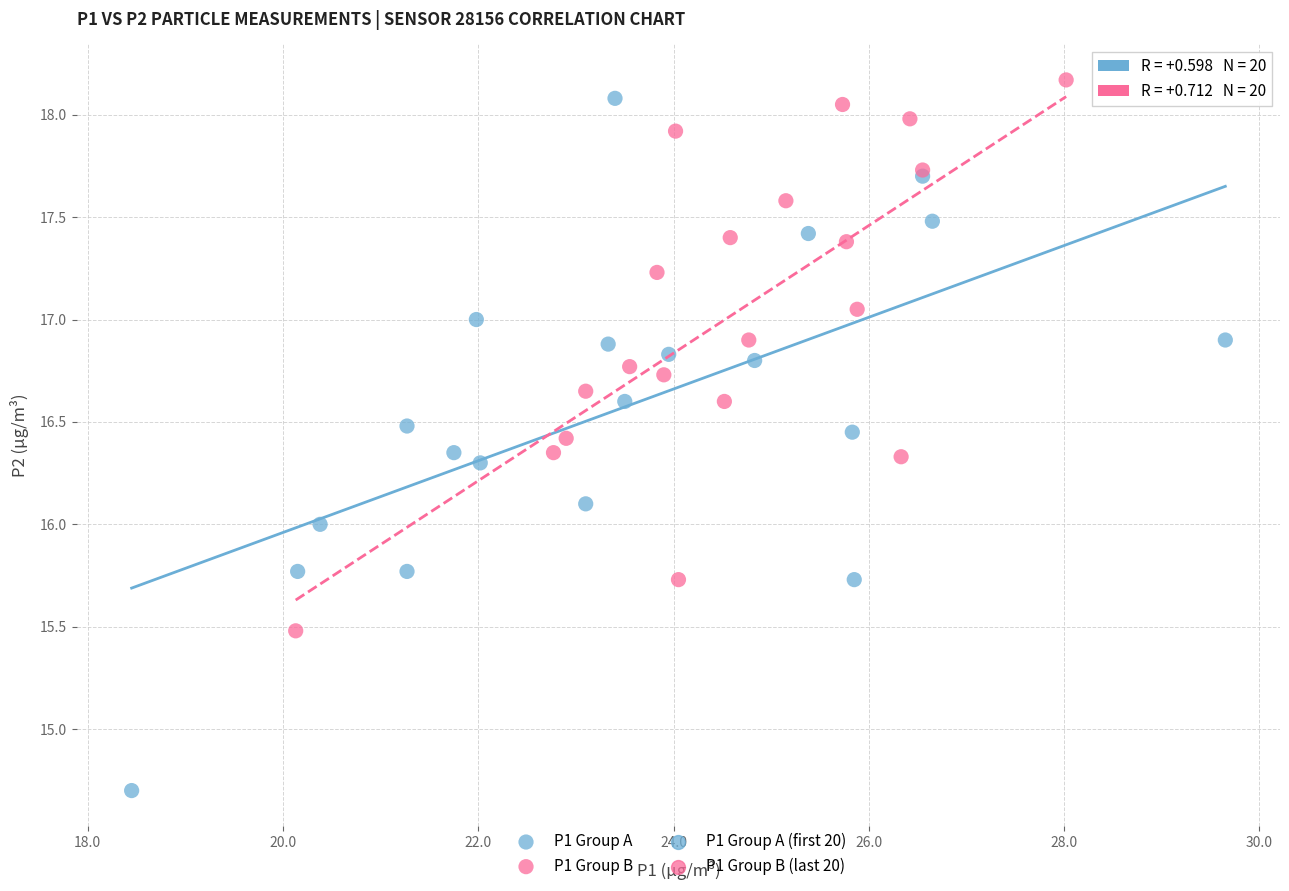

Which series has the largest Y range (max minus min)?

P1 Group A